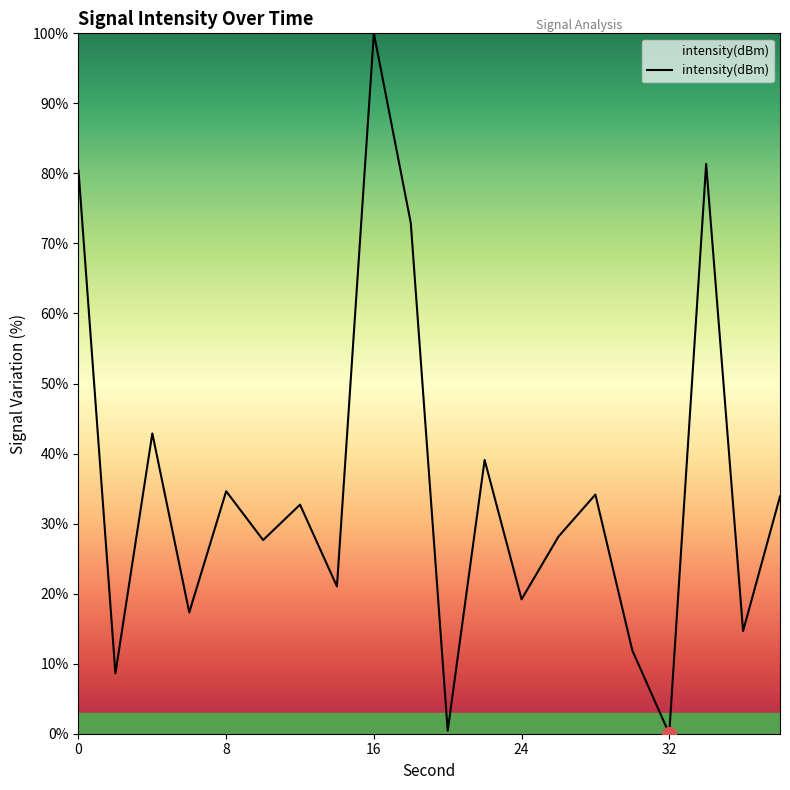

What is the difference between the maximum and minimum values?

100.0